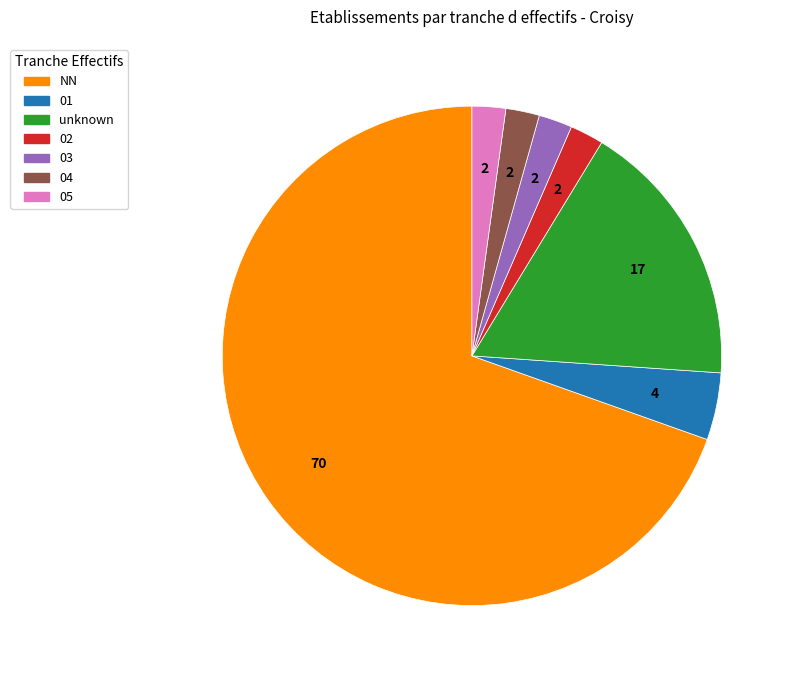

How many slices are in this pie chart?

7